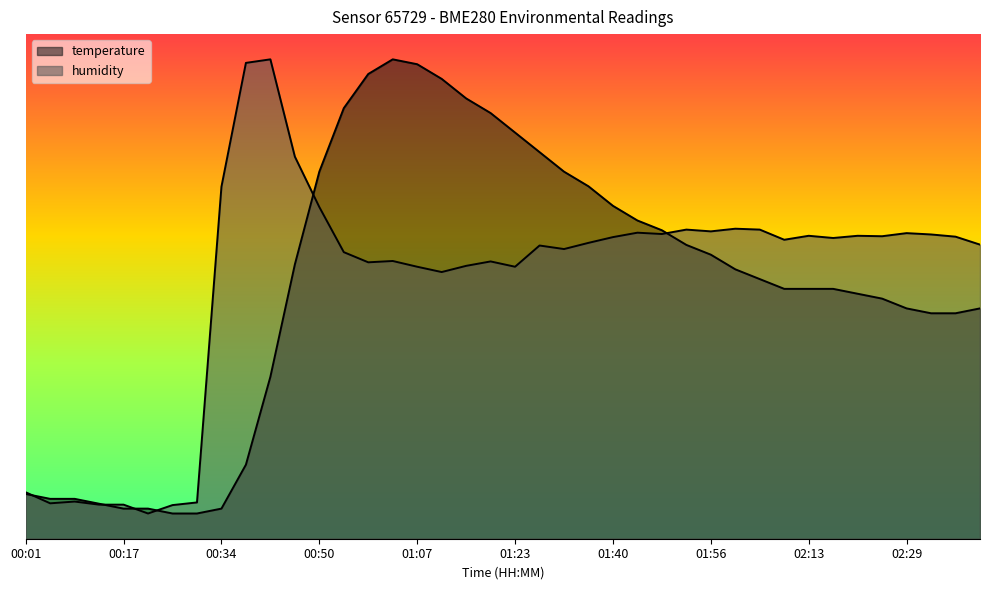

At which category is the sum across all series the highest?

01:03